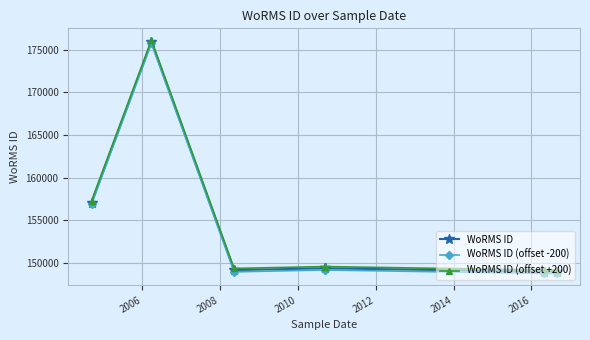

In WoRMS ID (offset -200), how many points are lower than both neighbors (excluding endpoints)?

1